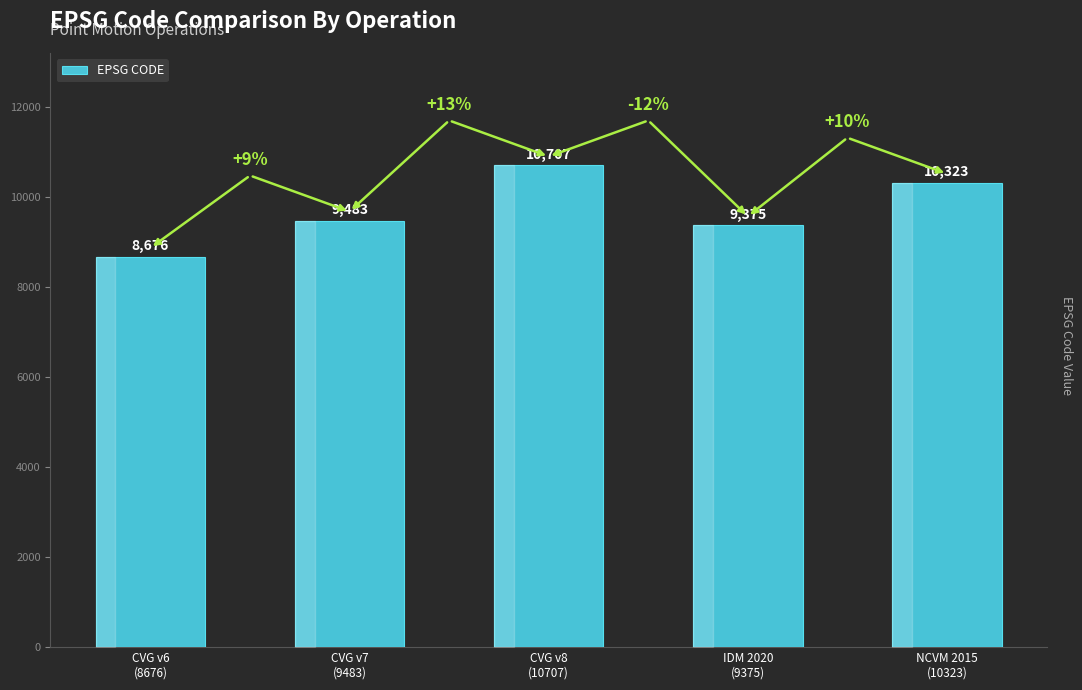

The value at CVG v8
(10707) is 10707. True or false?

True